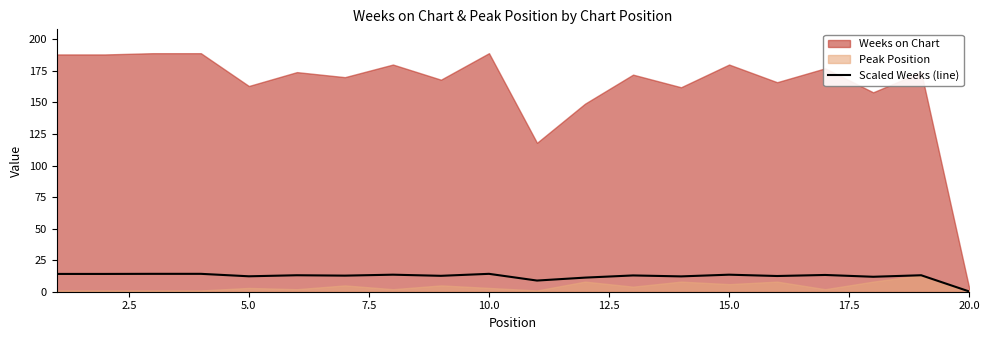

What is the minimum value shown in the chart?

0.2